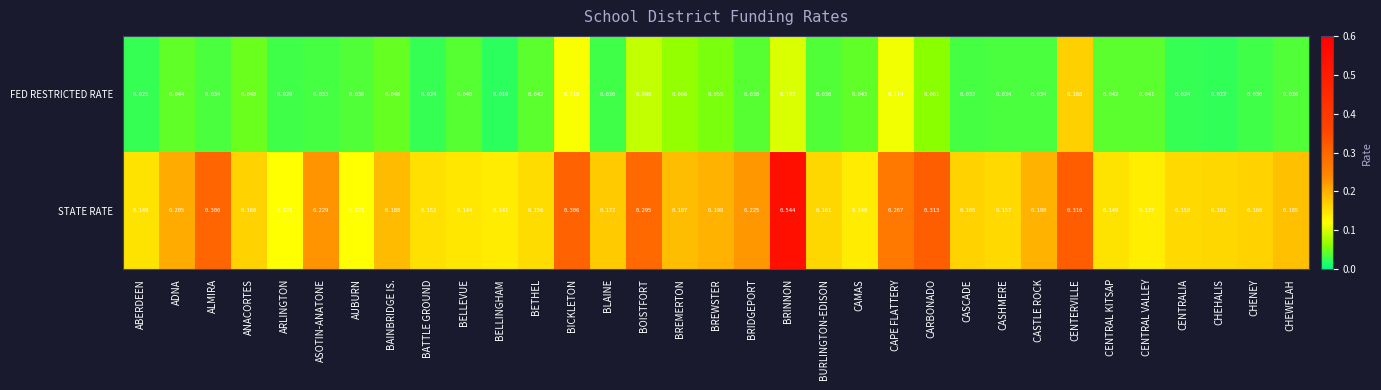

At which category does the chart reach its peak across all series?

BRINNON